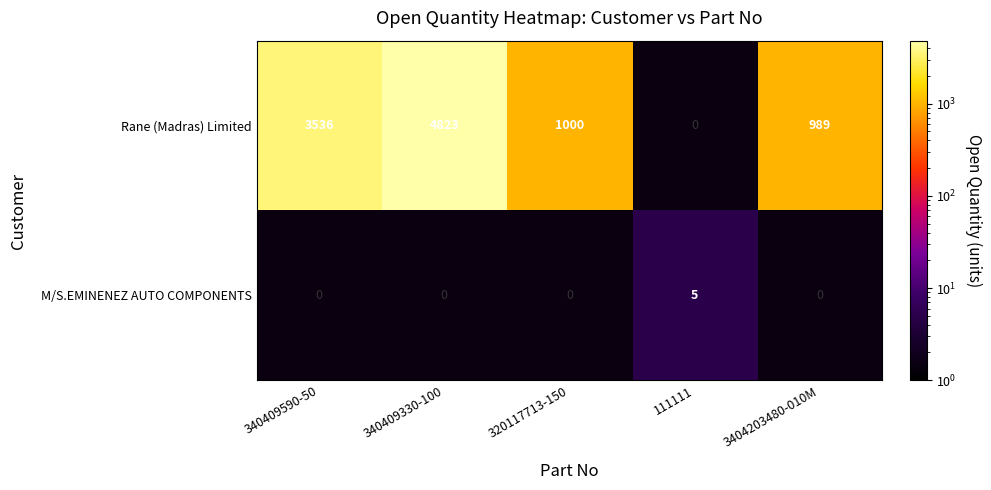

True or false: Rane (Madras) Limited has a value of 989 at 3404203480-010M.

True